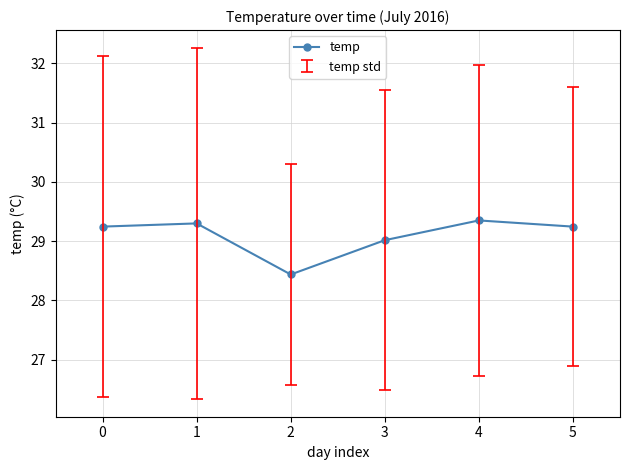

What is the value of the 4th point from the left?

29.0